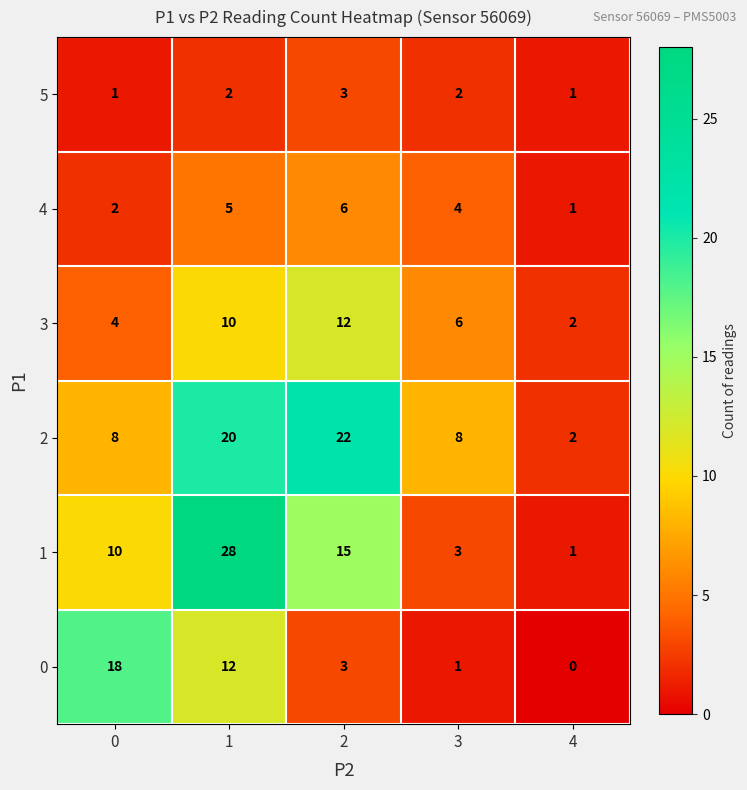

The 4 series shows 1 at 4. True or false?

True